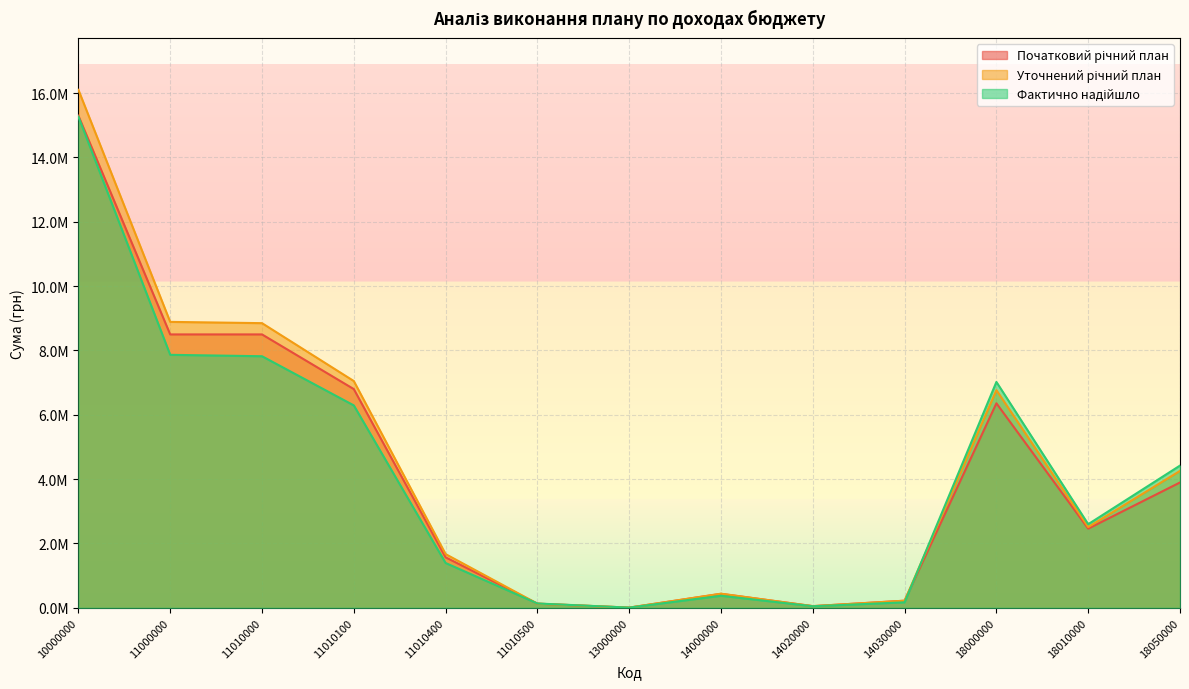

Rank the categories by Початковий річний план value from lowest to highest.

13000000, 14020000, 11010500, 14030000, 14000000, 11010400, 18010000, 18050000, 18000000, 11010100, 11000000, 11010000, 10000000